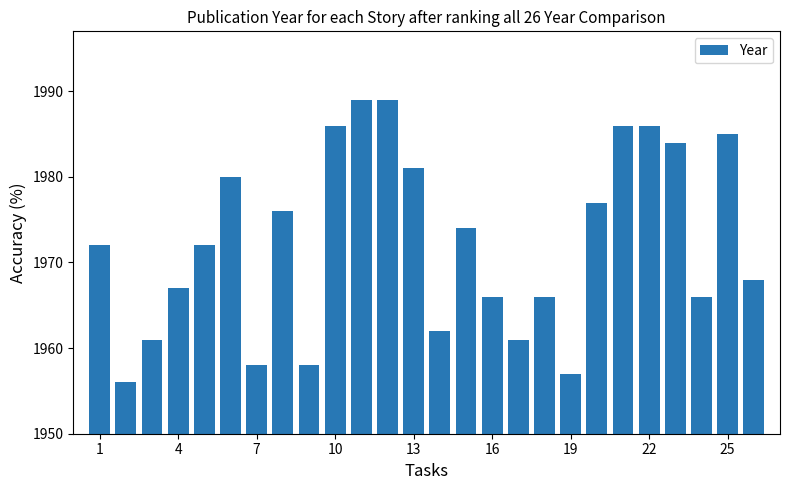

What is the difference between the maximum and minimum values?

33